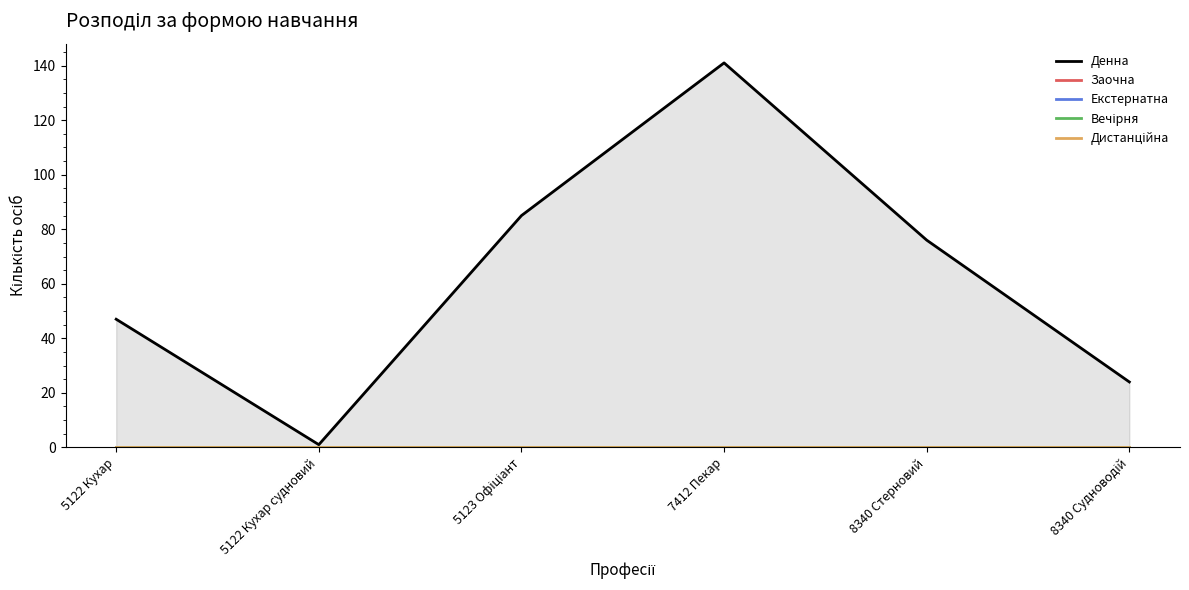

True or false: Вечірня and Заочна cross at least once.

False